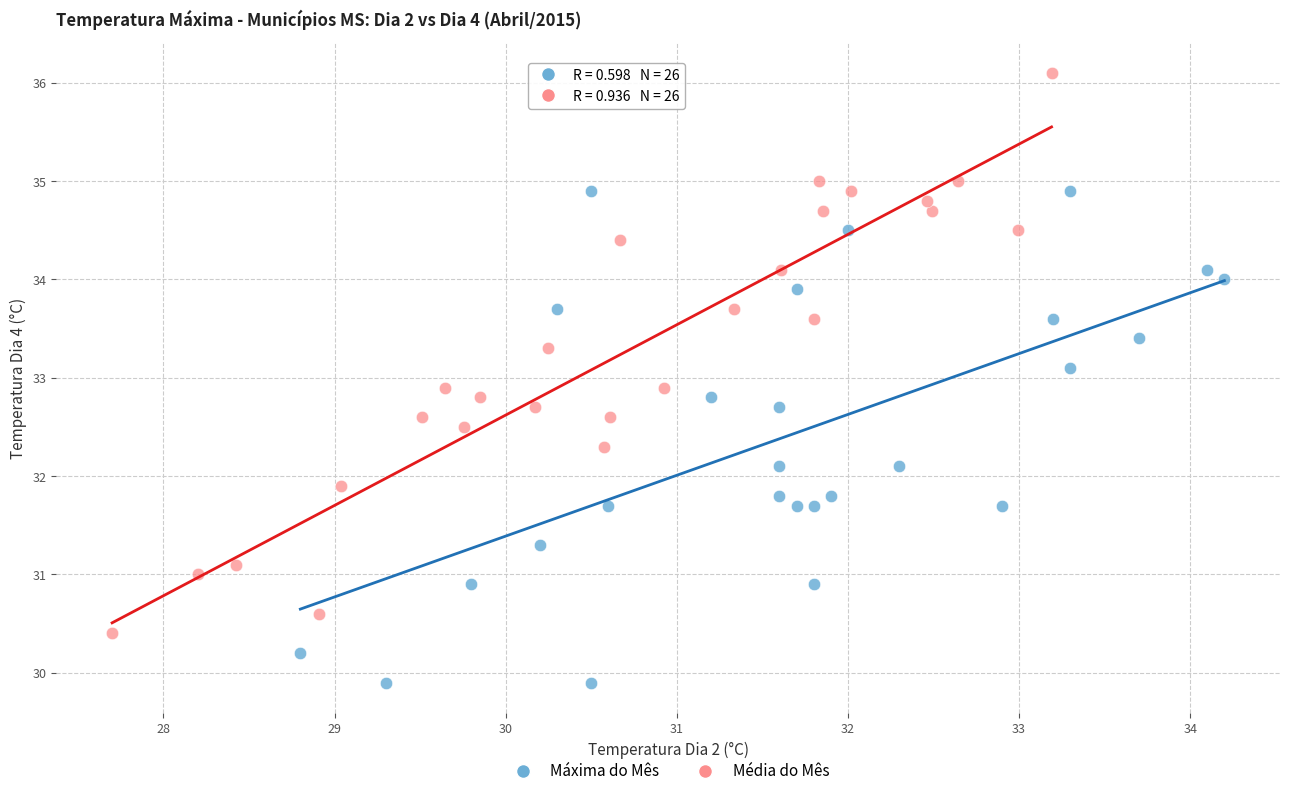

What are all the series names shown in the legend?

Máxima do Mês, Média do Mês